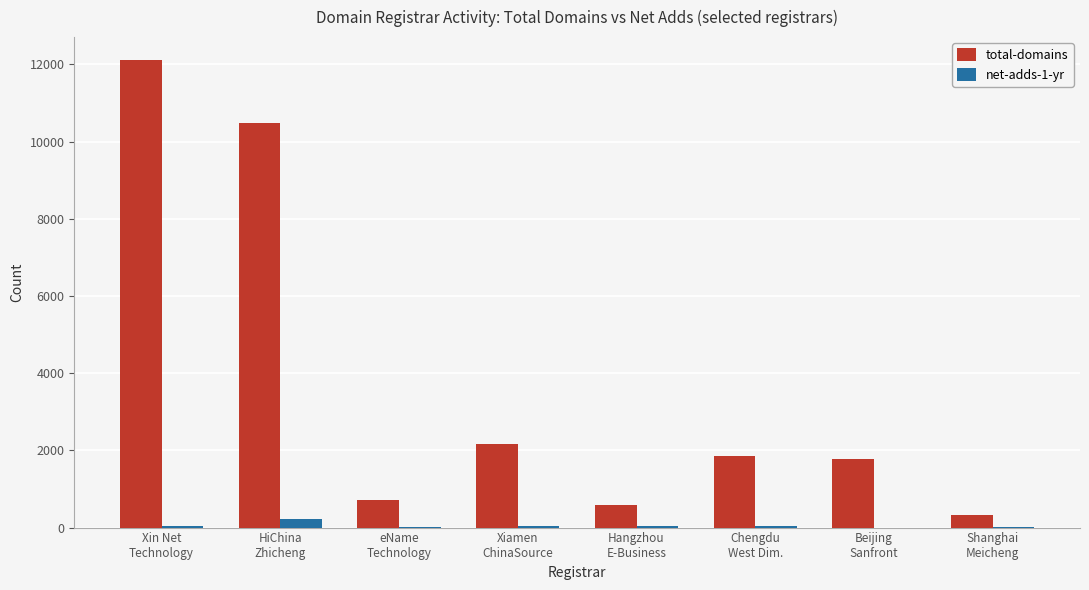

Which series has the largest total across all categories?

total-domains